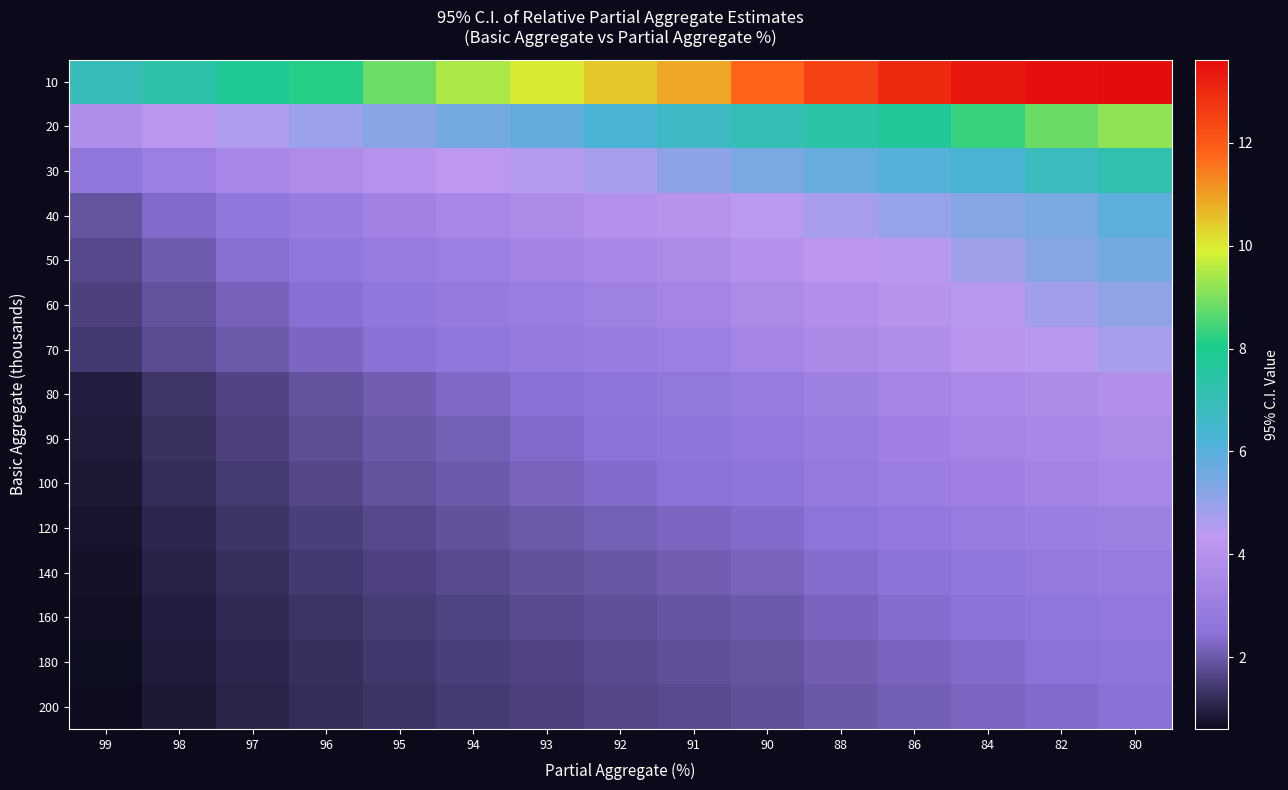

Reading left to right, what are all the values shown in this chart?

10: 99=6.9	98=7.4	97=7.8	96=8.2	95=8.9	94=9.5	93=10.0	92=10.5	91=10.9	90=11.8	88=12.5	86=13.0	84=13.3	82=13.6	80=13.6
20: 99=3.8	98=4.2	97=4.6	96=4.9	95=5.2	94=5.5	93=5.8	92=6.3	91=6.7	90=7.1	88=7.4	86=7.7	84=8.3	82=8.8	80=9.2
30: 99=2.7	98=3.1	97=3.4	96=3.7	95=4.0	94=4.3	93=4.5	92=4.7	91=5.1	90=5.5	88=5.8	86=6.0	84=6.3	82=6.8	80=7.2
40: 99=1.9	98=2.3	97=2.7	96=3.0	95=3.2	94=3.5	93=3.7	92=3.9	91=4.1	90=4.4	88=4.7	86=5.0	84=5.2	82=5.4	80=5.9
50: 99=1.7	98=2.1	97=2.4	96=2.7	95=2.9	94=3.1	93=3.3	92=3.5	91=3.7	90=4.0	88=4.2	86=4.5	84=4.9	82=5.3	80=5.6
60: 99=1.6	98=1.9	97=2.2	96=2.4	95=2.6	94=2.8	93=3.0	92=3.2	91=3.3	90=3.6	88=3.9	86=4.1	84=4.4	82=4.8	80=5.1
70: 99=1.4	98=1.8	97=2.0	96=2.2	95=2.4	94=2.6	93=2.8	92=2.9	91=3.1	90=3.3	88=3.6	86=3.8	84=4.1	82=4.5	80=4.7
80: 99=1.0	98=1.3	97=1.6	96=1.9	95=2.1	94=2.3	93=2.5	92=2.6	91=2.8	90=2.9	88=3.1	86=3.3	84=3.5	82=3.7	80=3.9
90: 99=0.9	98=1.3	97=1.5	96=1.8	95=2.0	94=2.2	93=2.3	92=2.5	91=2.6	90=2.7	88=3.0	86=3.2	84=3.3	82=3.5	80=3.6
100: 99=0.9	98=1.2	97=1.5	96=1.7	95=1.9	94=2.0	93=2.2	92=2.3	91=2.5	90=2.6	88=2.8	86=3.0	84=3.2	82=3.3	80=3.4
120: 99=0.8	98=1.1	97=1.3	96=1.5	95=1.7	94=1.9	93=2.0	92=2.1	91=2.3	90=2.4	88=2.6	86=2.7	84=2.9	82=3.0	80=3.1
140: 99=0.7	98=1.0	97=1.2	96=1.4	95=1.6	94=1.7	93=1.9	92=2.0	91=2.1	90=2.2	88=2.4	86=2.5	84=2.7	82=2.8	80=2.9
160: 99=0.7	98=1.0	97=1.2	96=1.3	95=1.5	94=1.6	93=1.7	92=1.8	91=1.9	90=2.0	88=2.2	86=2.4	84=2.5	82=2.6	80=2.7
180: 99=0.6	98=0.9	97=1.1	96=1.3	95=1.4	94=1.5	93=1.6	92=1.7	91=1.8	90=1.9	88=2.1	86=2.2	84=2.4	82=2.5	80=2.6
200: 99=0.6	98=0.9	97=1.0	96=1.2	95=1.3	94=1.4	93=1.6	92=1.7	91=1.7	90=1.8	88=2.0	86=2.1	84=2.2	82=2.3	80=2.4